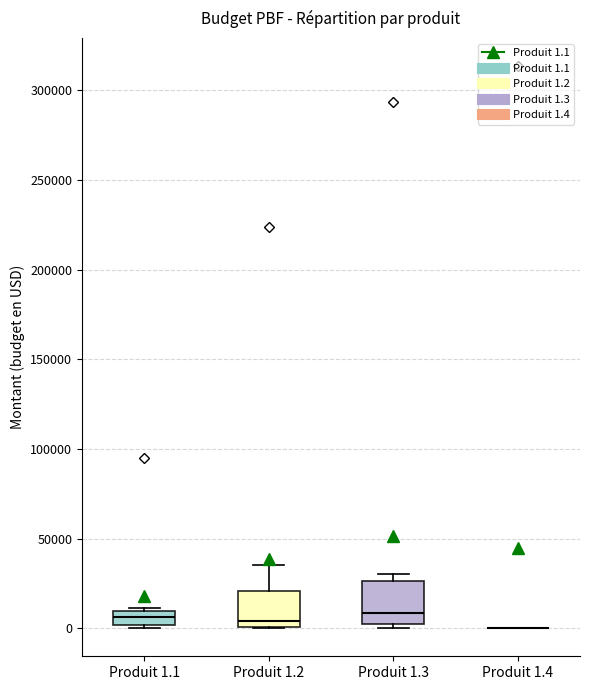

Reading left to right, read every box against the y-axis: the position of its median line, the range the box covers, and the ends of its whiskers. The values are not printed on the chart, so give them approximately, as read against the axis.

Produit 1.1: median 5000, box 0 to 10000, whiskers 0 (just below the box's lower edge) to 10000 (just above the box's upper edge)
Produit 1.2: median 5000, box 0 to 20000, whiskers 0 to 35000
Produit 1.3: median 10000, box 5000 to 25000, whiskers 0 to 30000
Produit 1.4: box collapsed to a line at 0, whiskers 0 to 0